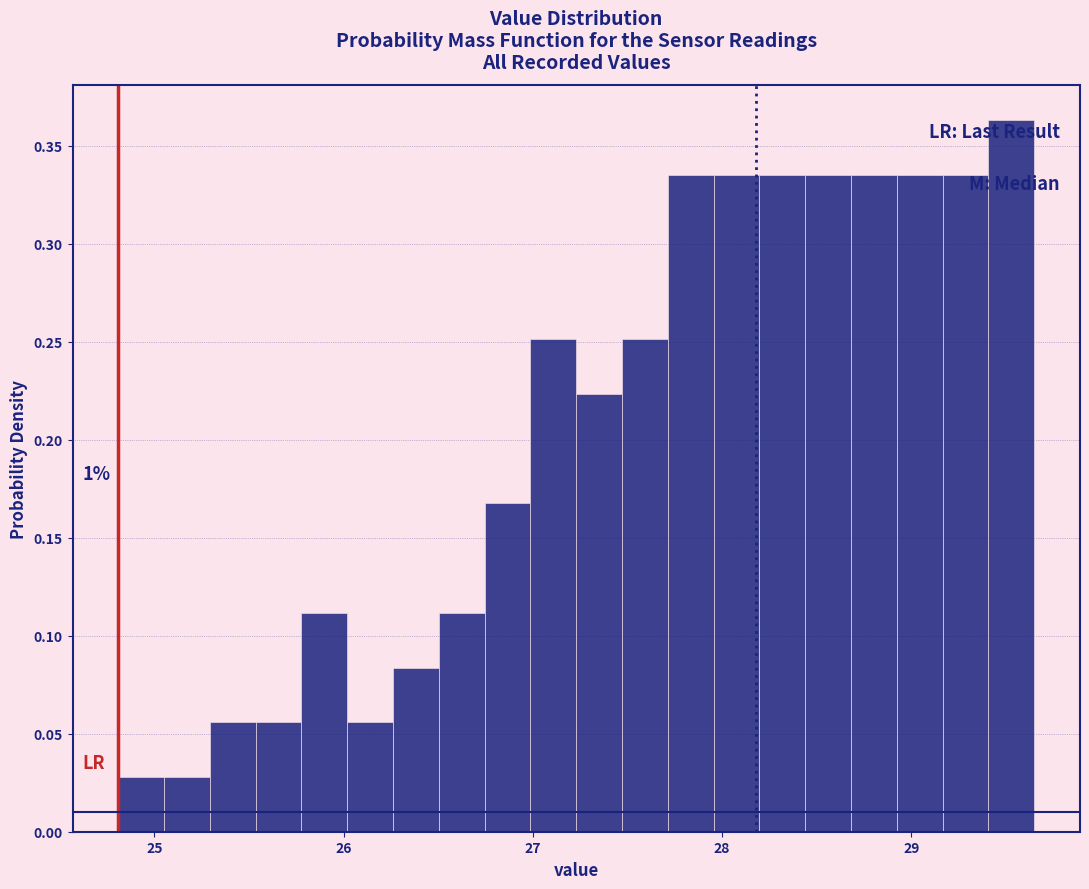

Read against the x-axis, roughly where is the centre of the tallest bar?

29.5